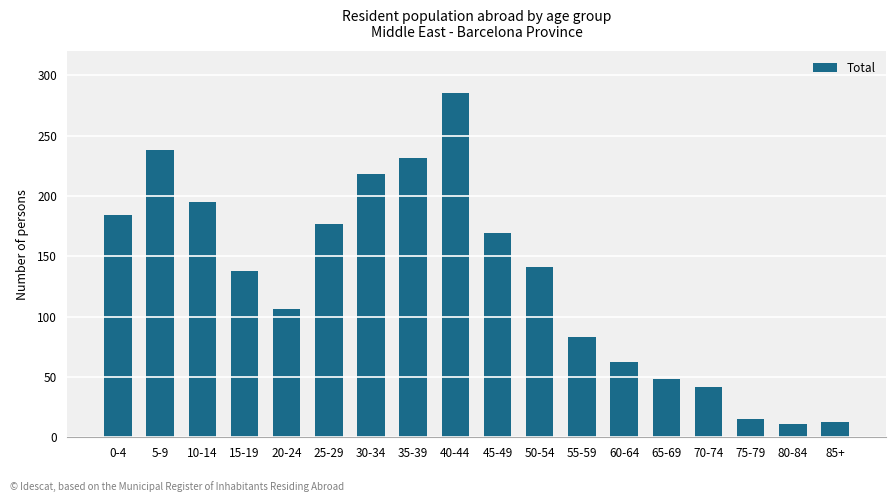

The chart shows a value of 83 at 55-59. True or false?

True